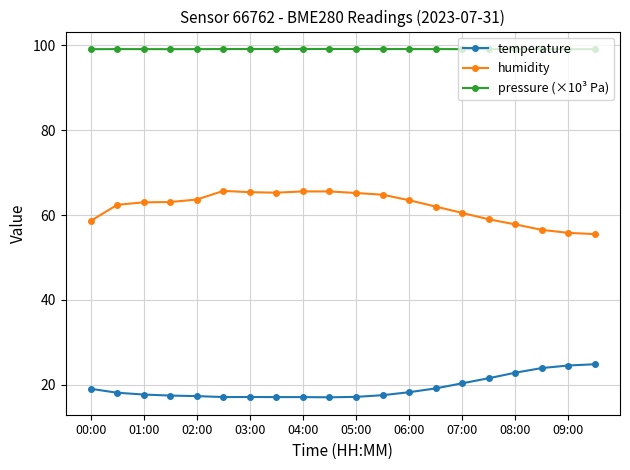

Rank the series by their average value, from highest to lowest.

pressure (×10³ Pa), humidity, temperature